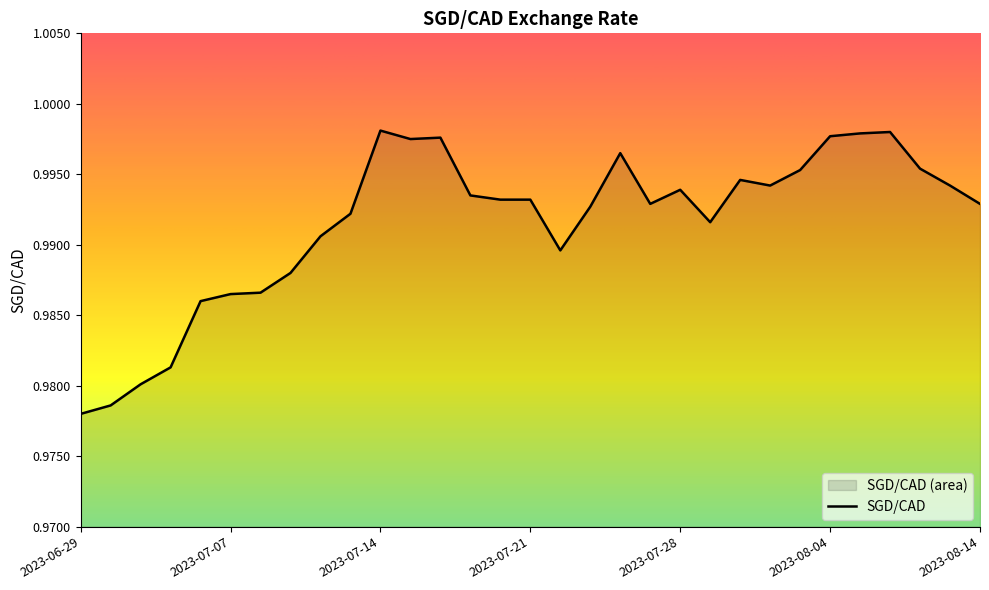

Reading left to right, transcribe all the data shown in this chart.

1.0	1.0	1.0	1.0	1.0	1.0	1.0	1.0	1.0	1.0	1.0	1.0	1.0	1.0	1.0	1.0	1.0	1.0	1.0	1.0	1.0	1.0	1.0	1.0	1.0	1.0	1.0	1.0	1.0	1.0	1.0